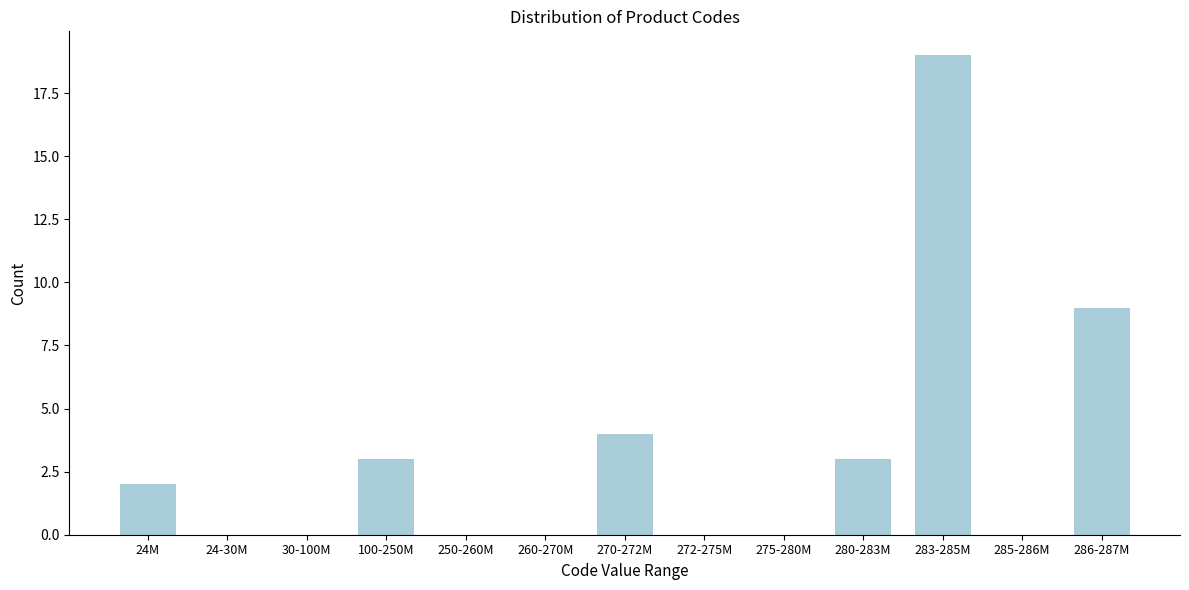

Reading right to left, transcribe all the data shown in this chart.

286-287M=9	285-286M=0	283-285M=19	280-283M=3	275-280M=0	272-275M=0	270-272M=4	260-270M=0	250-260M=0	100-250M=3	30-100M=0	24-30M=0	24M=2